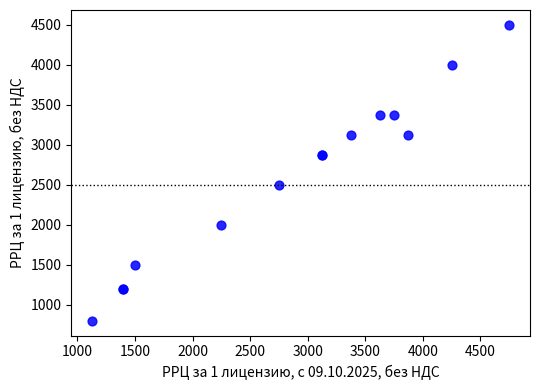

What Y value in the scatter plot is closest to 2649?

2499